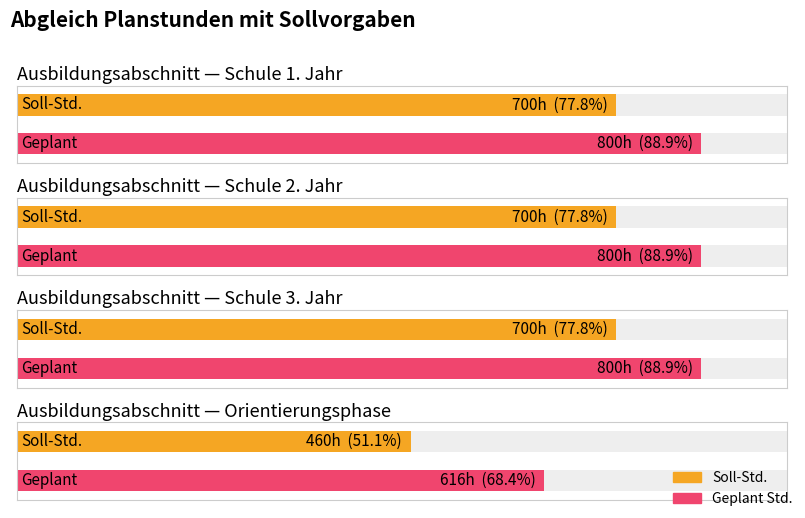

The value at Schule 3. Jahr is 1165. True or false?

False